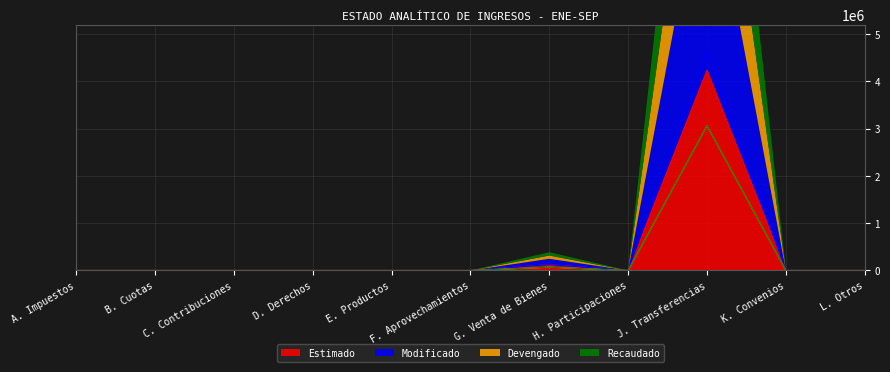

What is the difference between the maximum and minimum values in the Recaudado series?

3060650.0